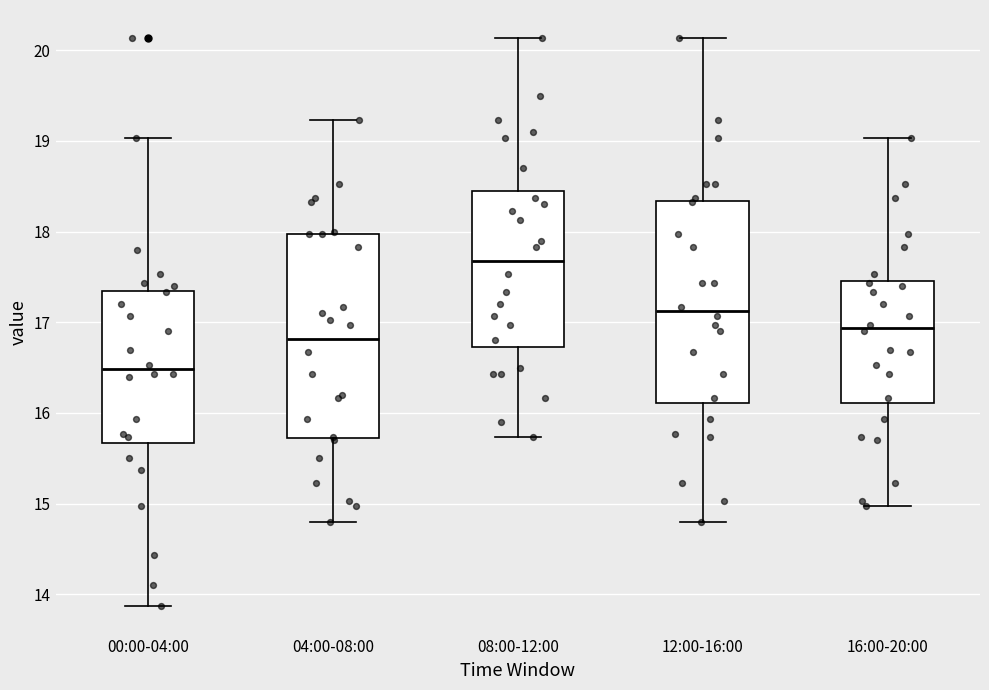

Reading left to right, read every box against the y-axis: the position of its median line, the range the box covers, and the ends of its whiskers. The values are not printed on the chart, so give them approximately, as read against the axis.

00:00-04:00: median 16.5, box 15.7 to 17.3, whiskers 13.9 to 19.0
04:00-08:00: median 16.8, box 15.7 to 18.0, whiskers 14.8 to 19.2
08:00-12:00: median 17.7, box 16.7 to 18.5, whiskers 15.7 to 20.1
12:00-16:00: median 17.1, box 16.1 to 18.3, whiskers 14.8 to 20.1
16:00-20:00: median 16.9, box 16.1 to 17.5, whiskers 15.0 to 19.0